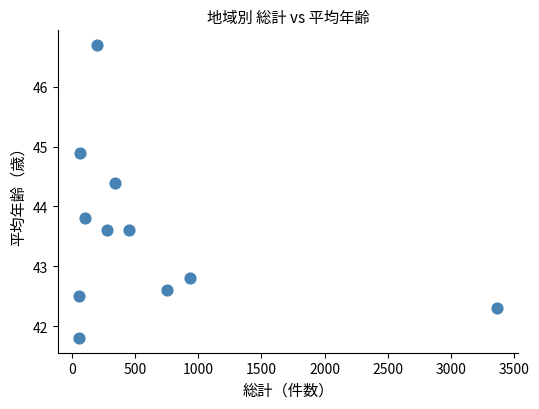

What Y value in the scatter plot is closest to 44?

43.8